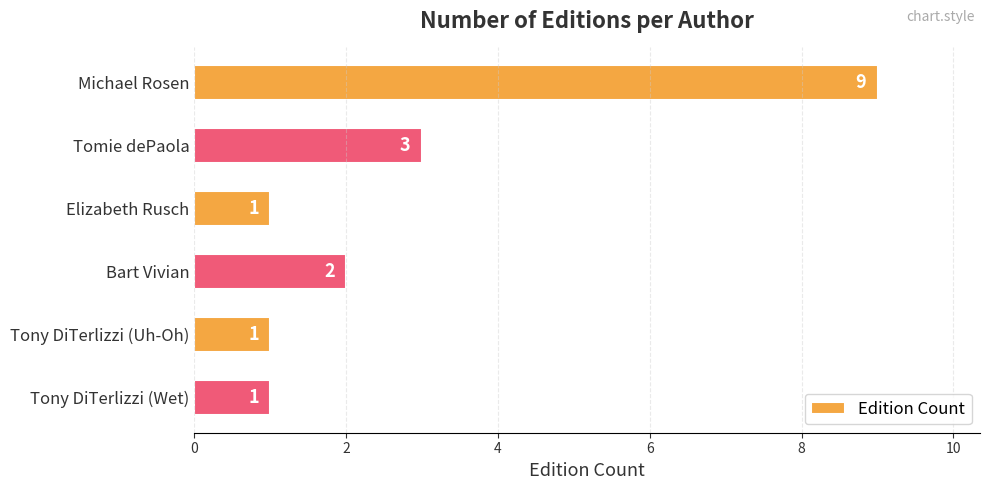

What is the difference between the maximum and second lowest values?

8